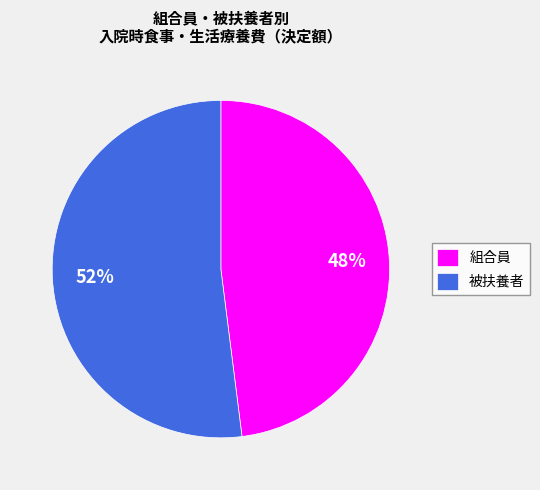

Approximately how many times larger is the value at 組合員 compared to 被扶養者?

0.9